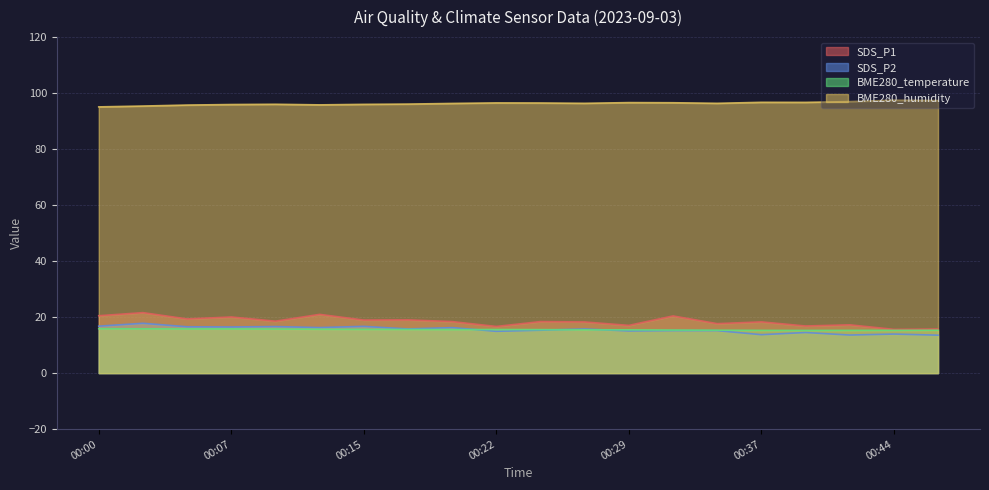

What value does the SDS_P2 series have at 00:44?

13.9